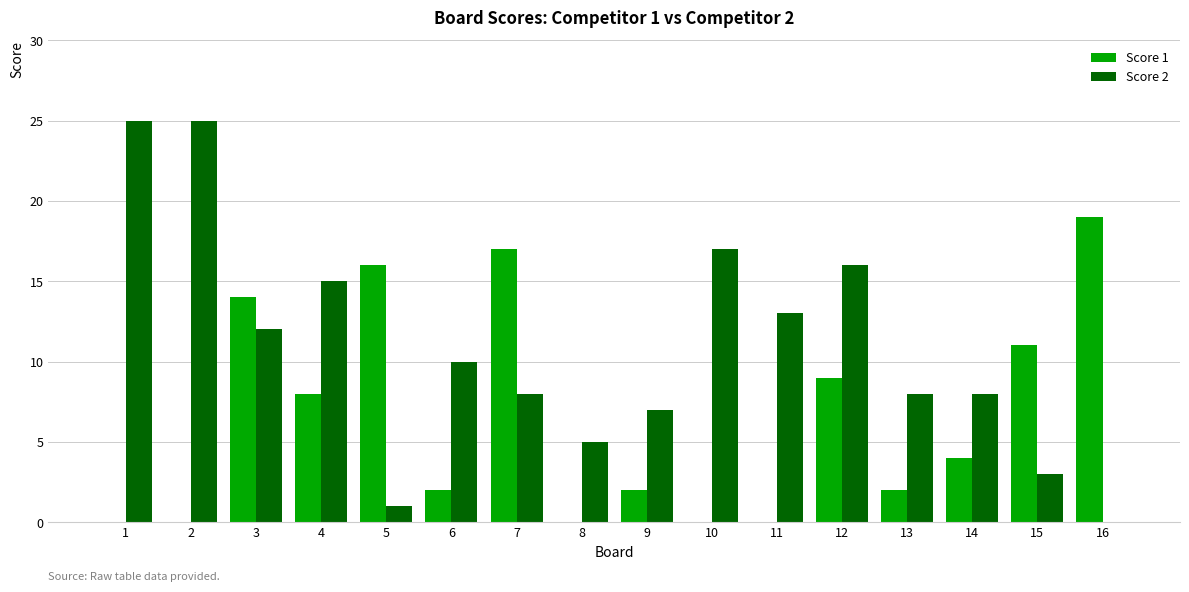

What are all the series names shown in the legend?

Score 1, Score 2